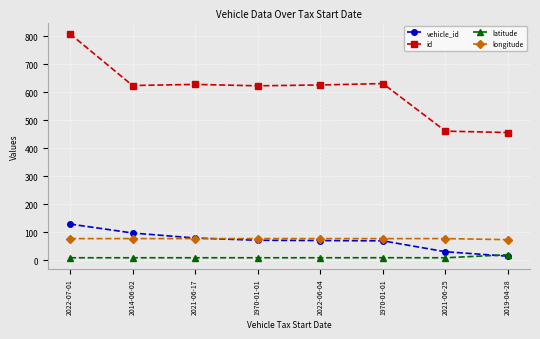

Is the value of latitude at 1970-01-01 greater than the value of longitude at 2019-04-28?

No